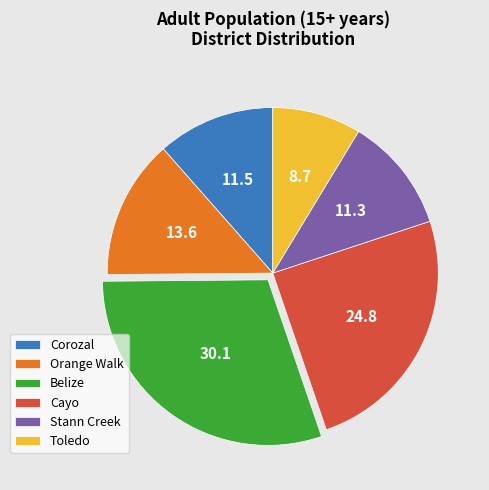

Is it true that Belize is 30% of the pie?

True